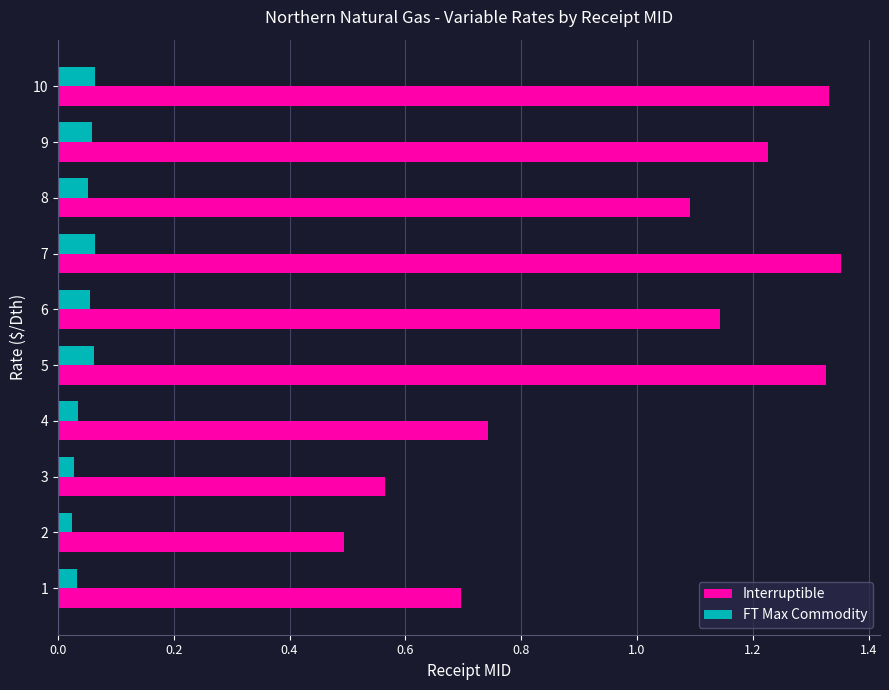

Which series has the largest range (max minus min)?

Interruptible